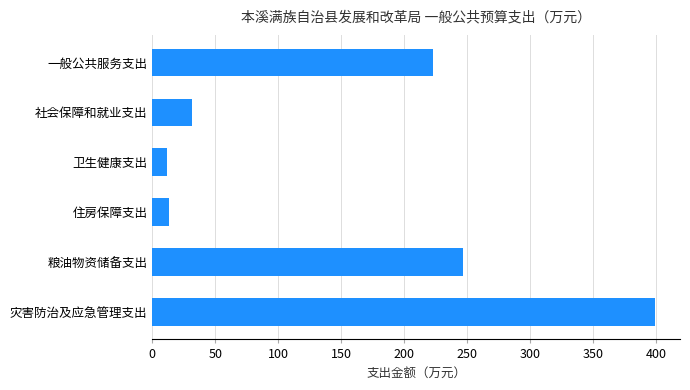

What is the maximum value shown in the chart?

399.0